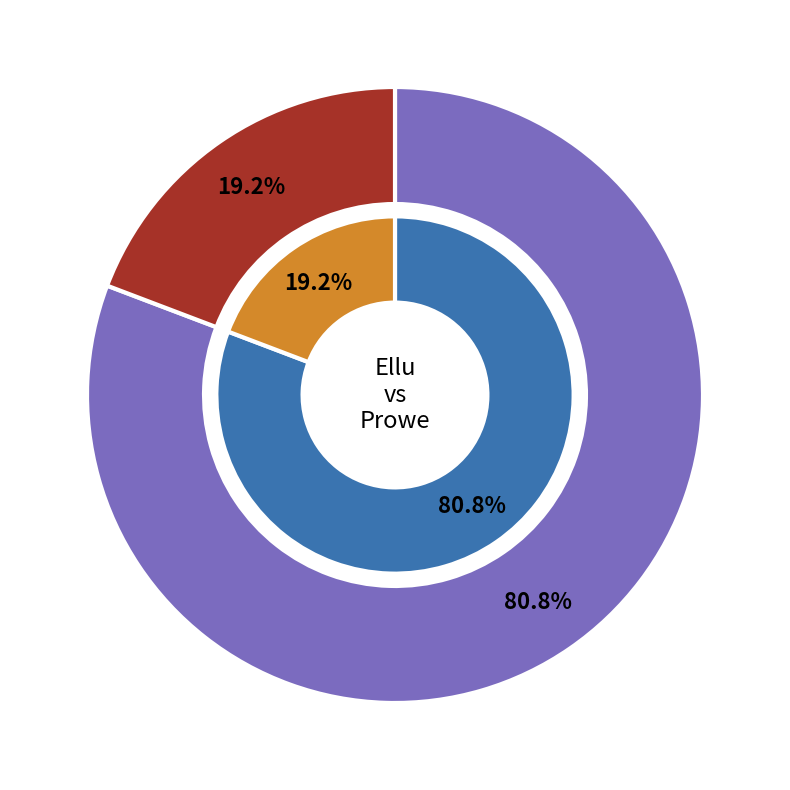

What is the largest slice in the pie chart?

Ellu